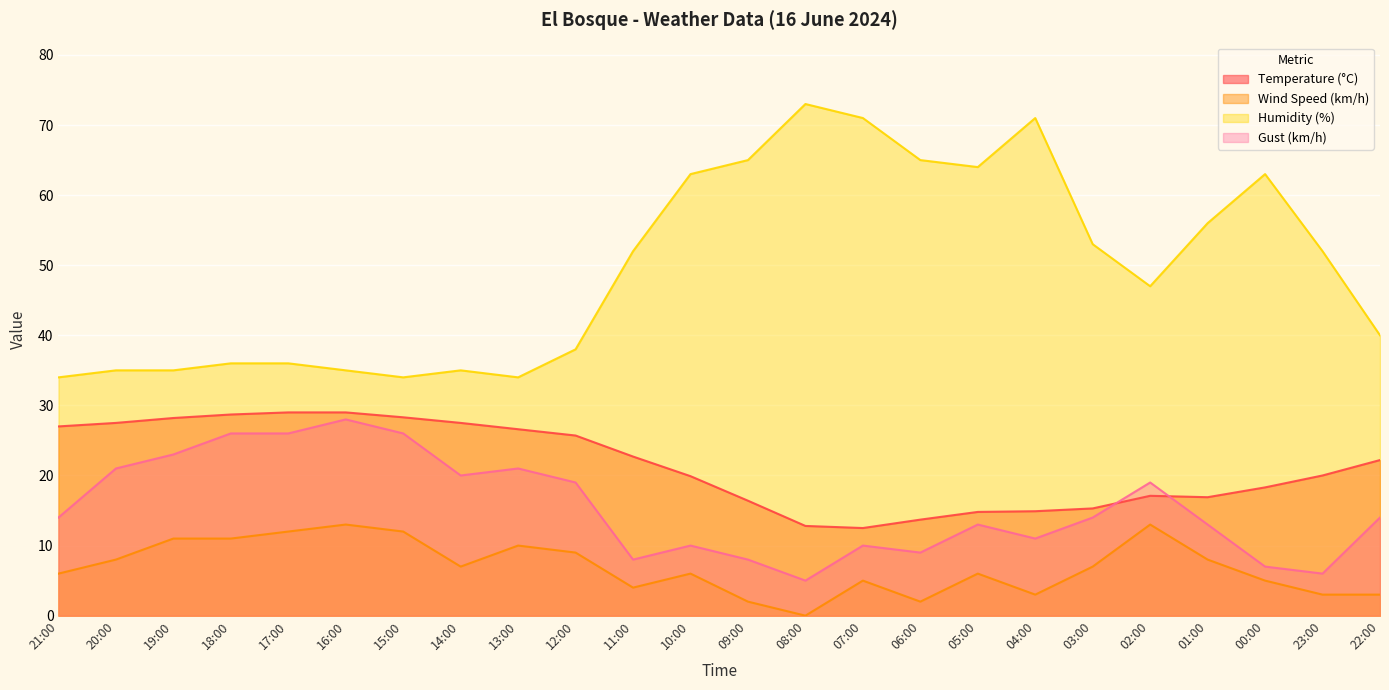

What is the average value of the Gust (km/h) series?

15.5